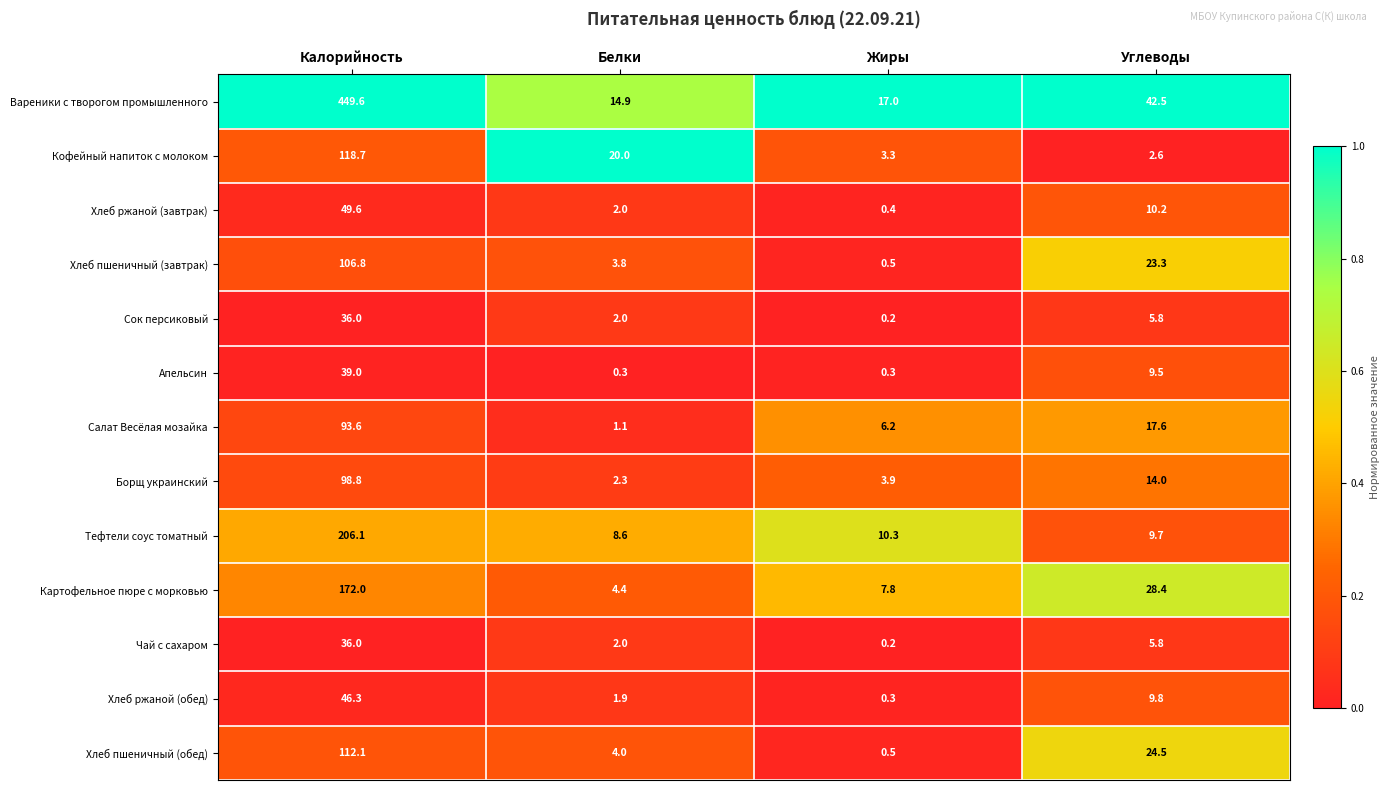

Which series has the largest range (max minus min)?

Вареники с творогом промышленного